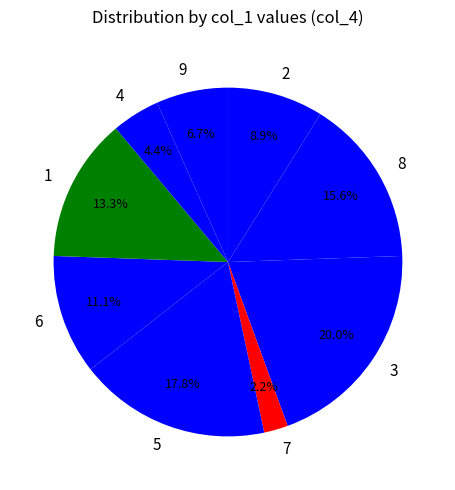

To the nearest percent, what percentage of the pie is 5?

18%